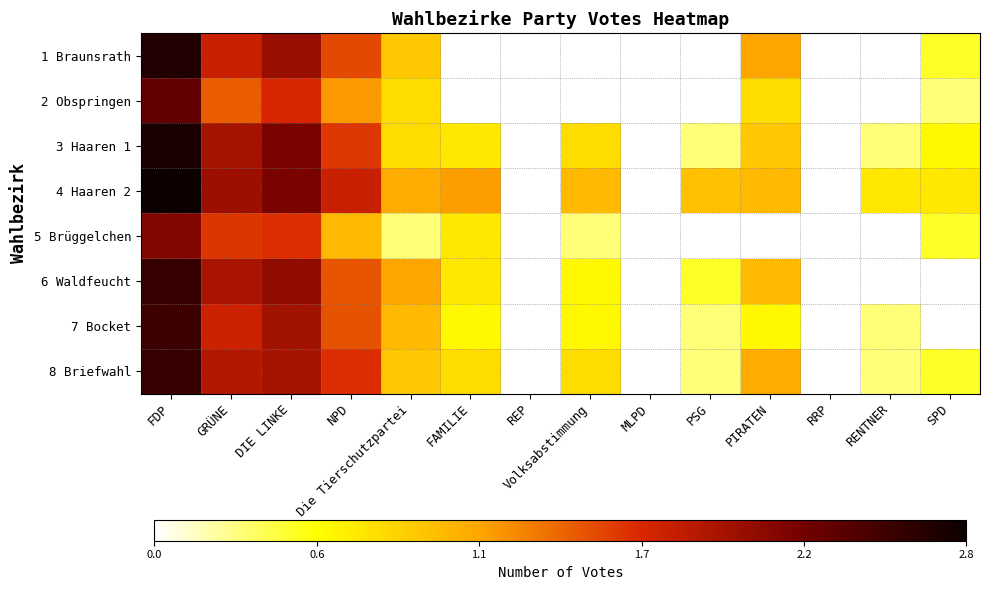

Which series has the largest total across all categories?

4 Haaren 2